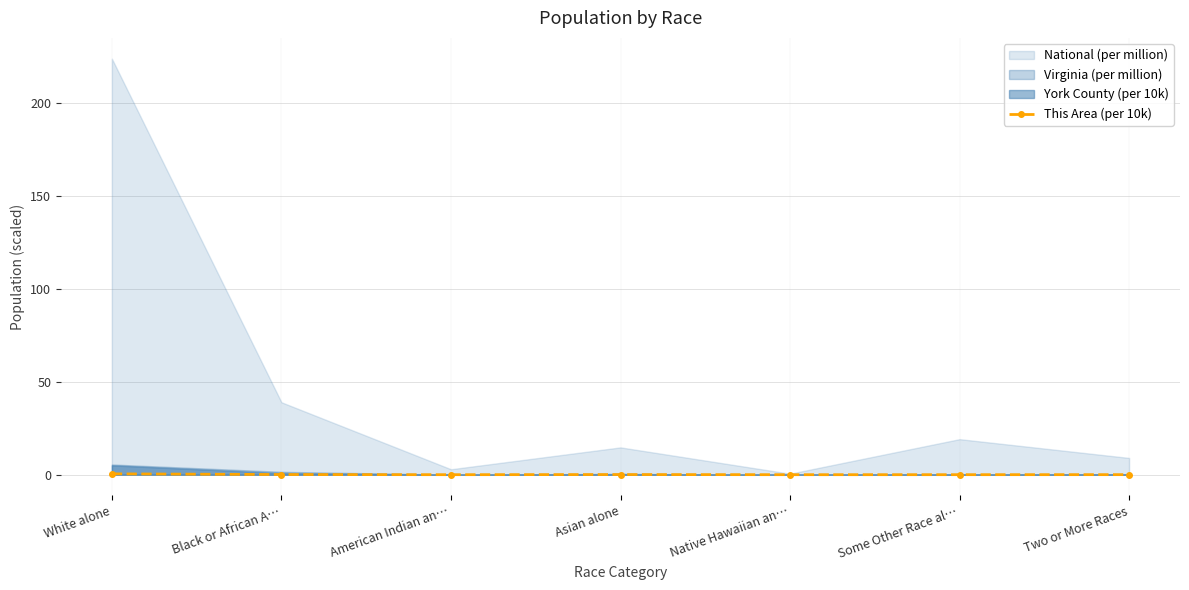

What is the difference between the maximum and minimum values?

0.5